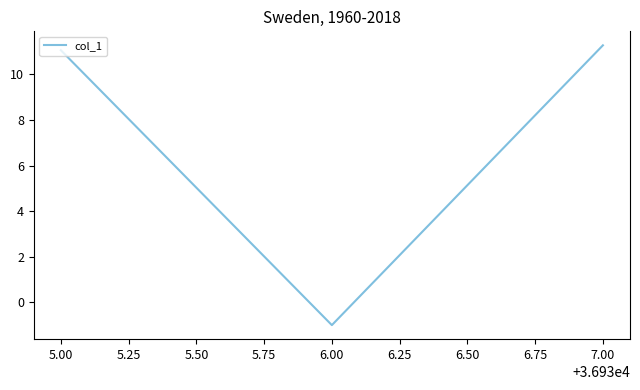

The chart shows a value of -0.7 at 5.00. True or false?

False